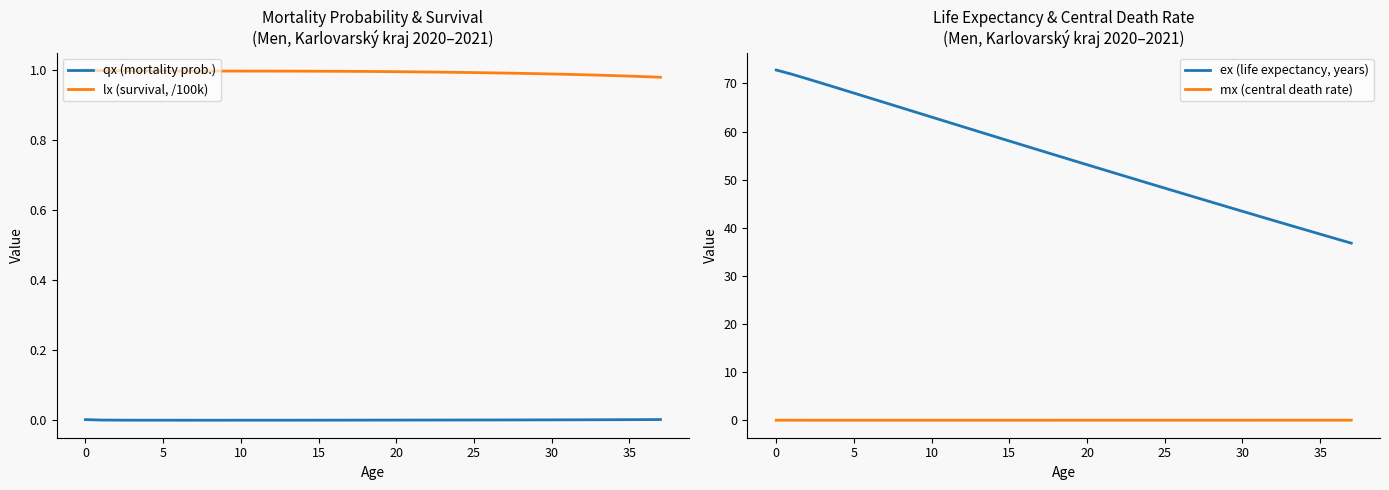

What are all the series names shown in the legend?

qx (mortality prob.), lx (survival, /100k), ex (life expectancy, years), mx (central death rate)